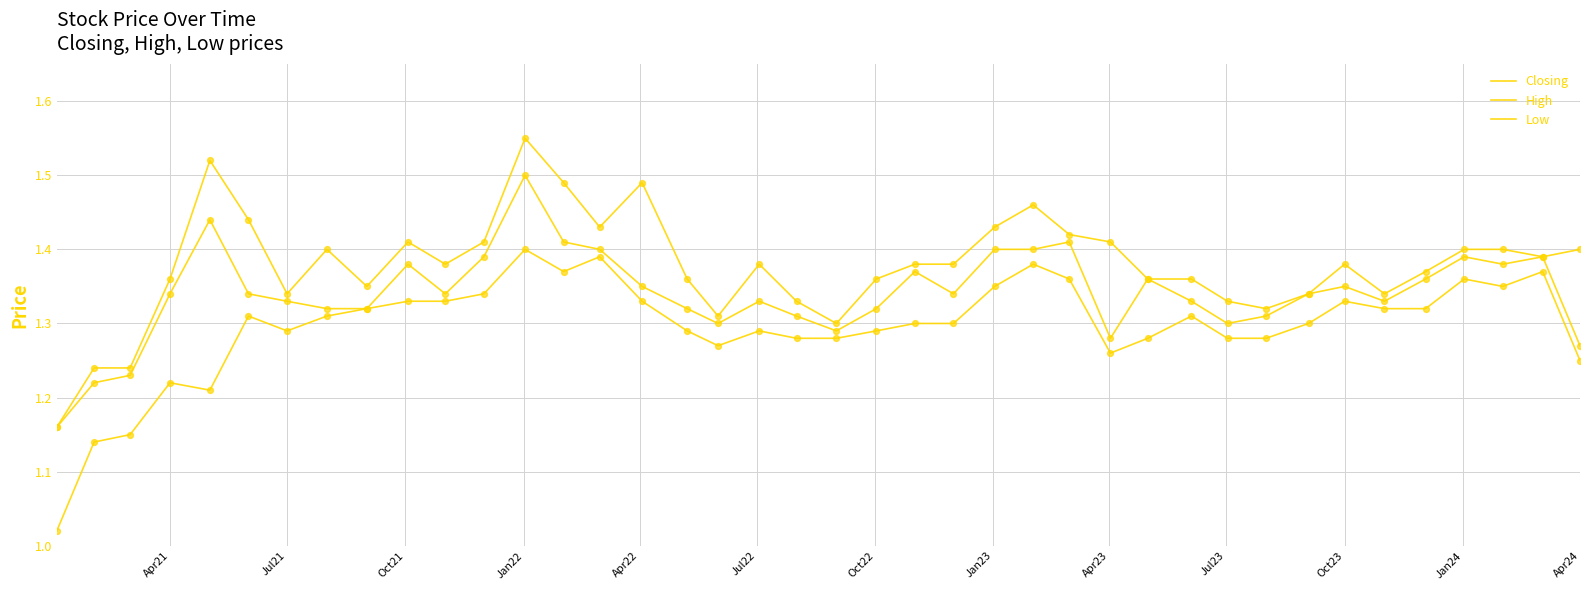

How many lines are shown in the chart?

3